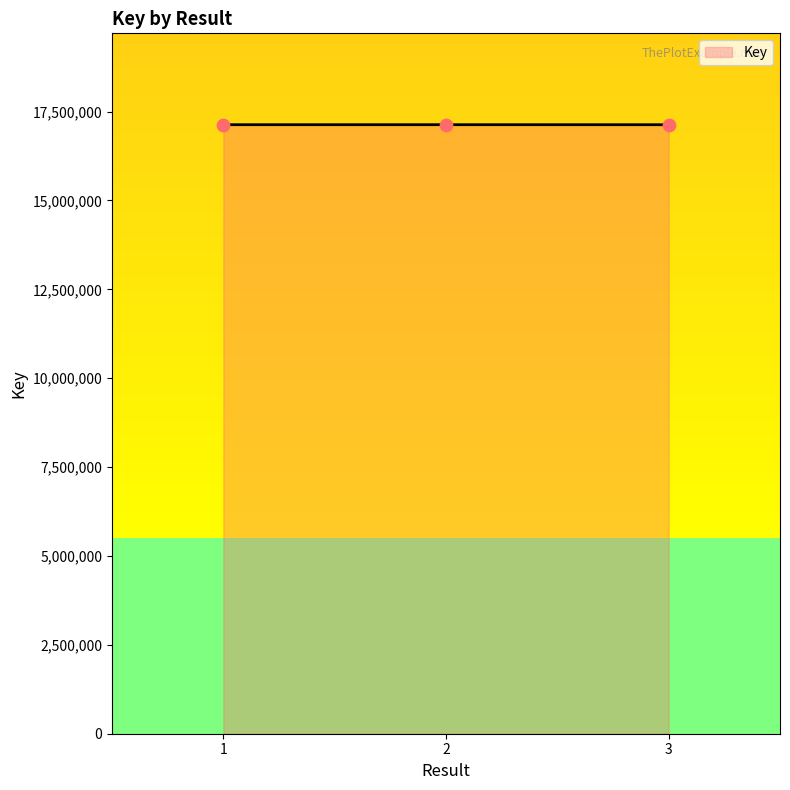

What is the change in value from 1 to 3?

-461